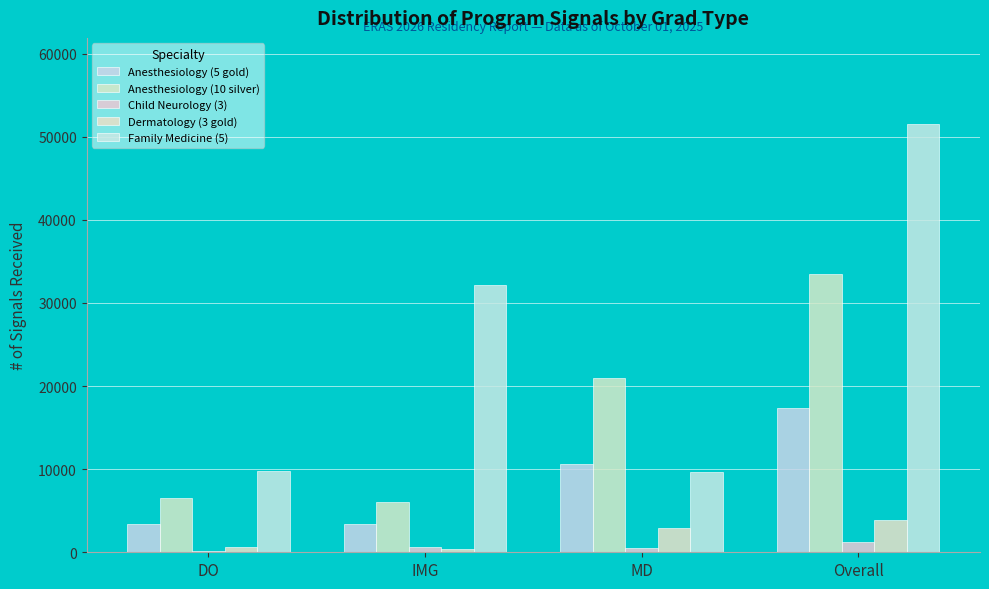

Reading right to left, what are all the values shown in this chart?

Anesthesiology (5 gold): 17419	10672	3387	3360
Anesthesiology (10 silver): 33512	20945	6056	6511
Child Neurology (3): 1267	488	657	122
Dermatology (3 gold): 3878	2896	395	587
Family Medicine (5): 51580	9631	32115	9834